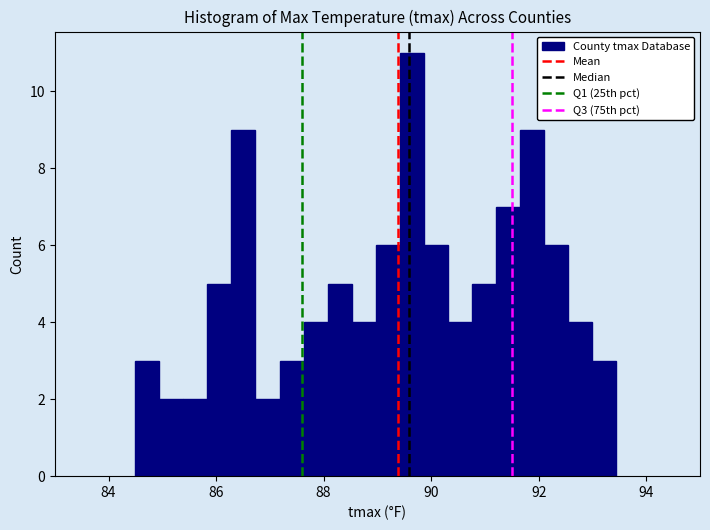

Read against the x-axis, roughly where is the centre of the tallest bar?

89.6